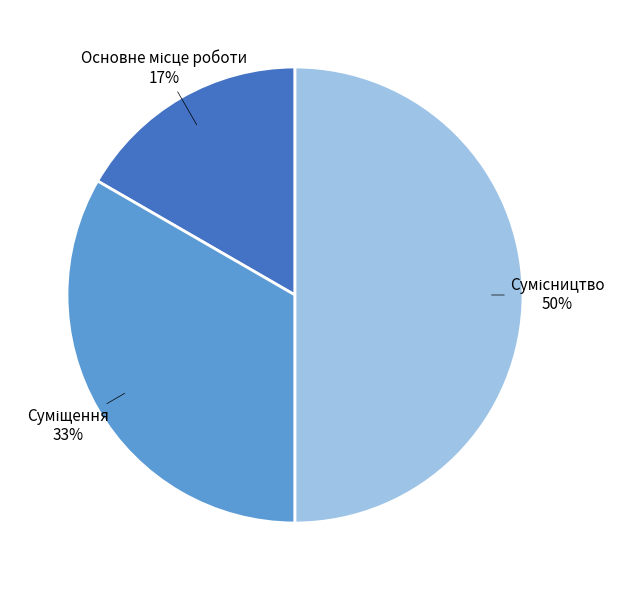

To the nearest percent, what is the difference between the largest and smallest slice percentages?

33%